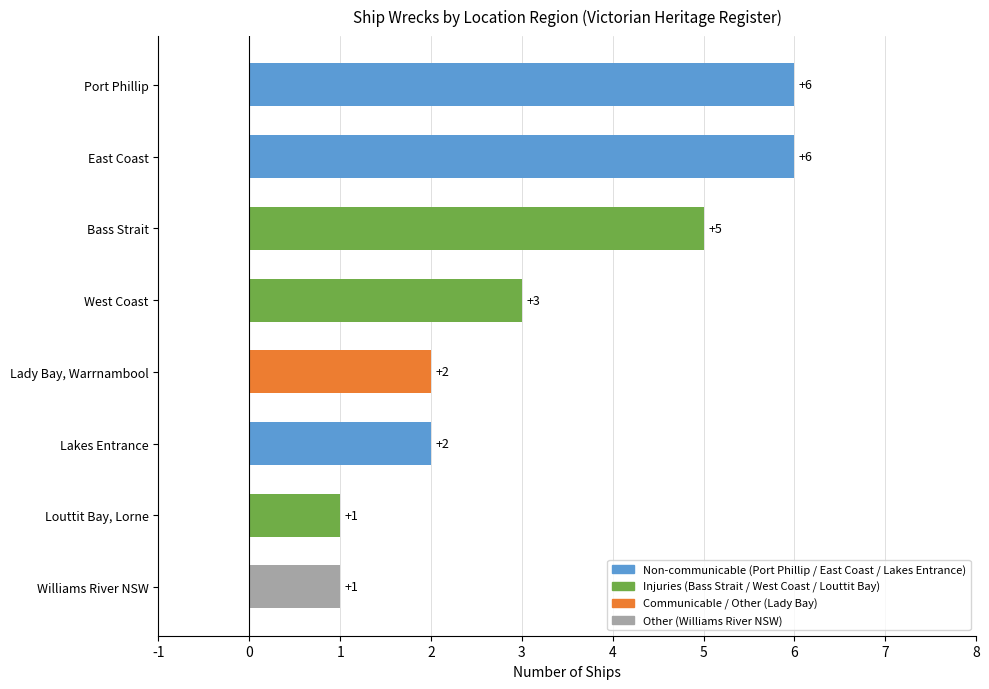

What is the label of the 6th bar from the bottom?

Bass Strait